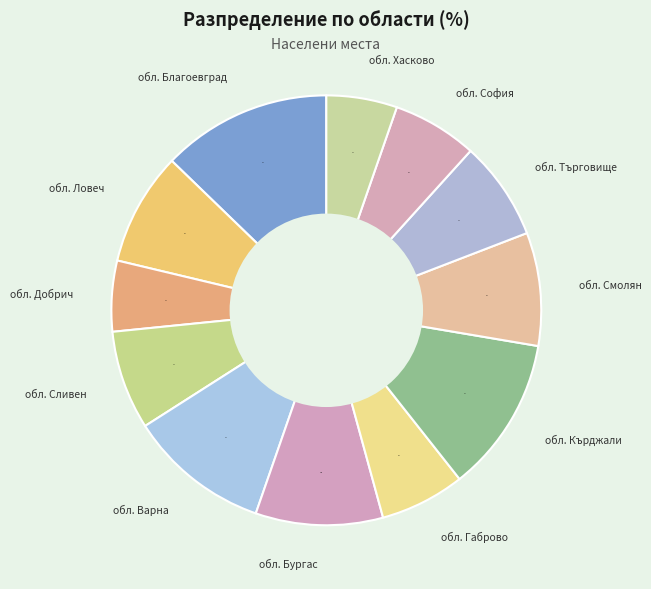

Count the number of slices in the pie.

12